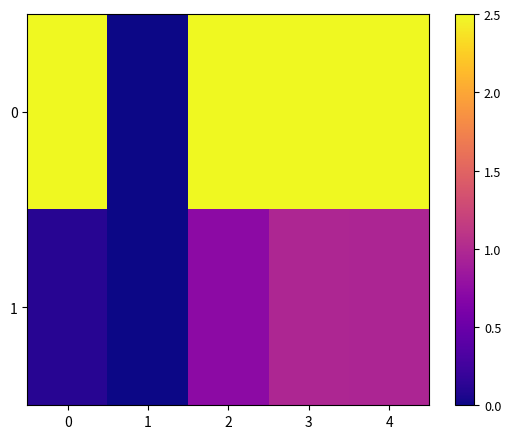

Count the number of data series in this chart.

2